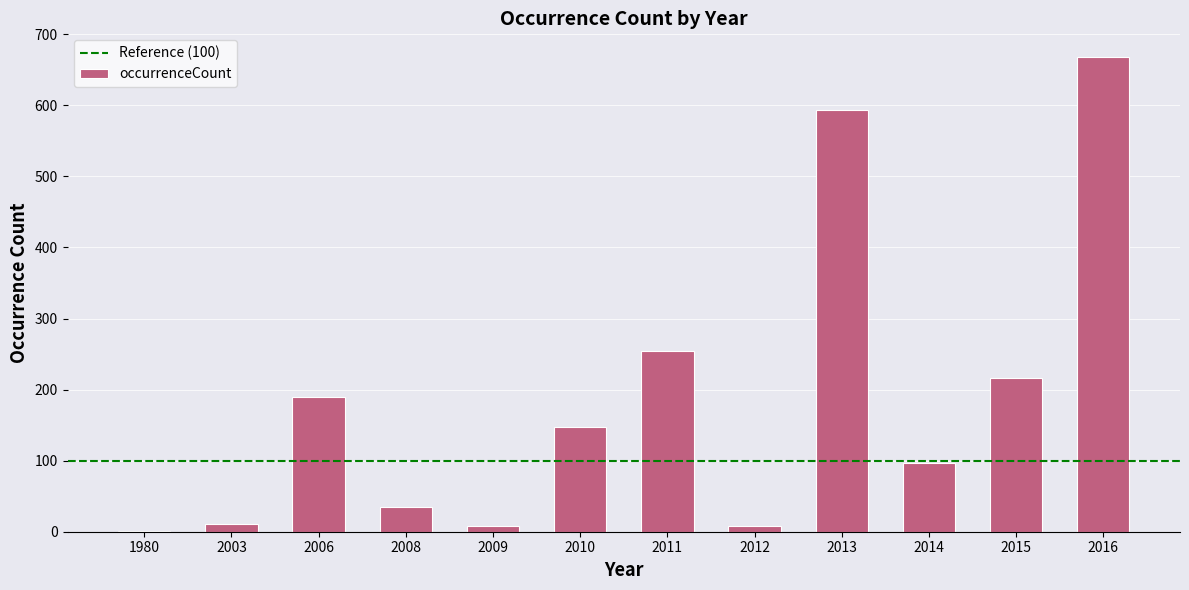

Reading left to right, what are all the values shown in this chart?

1	11	189	35	8	147	254	8	594	97	217	668